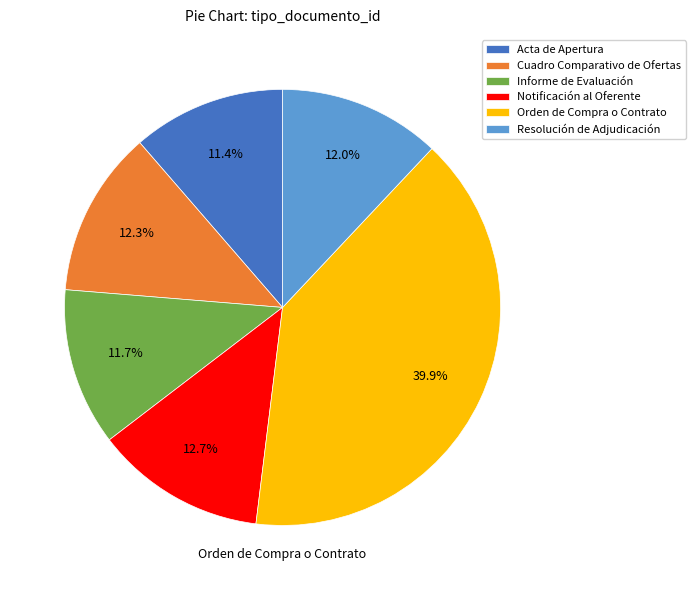

To the nearest percent, what percentage of the pie is Resolución de Adjudicación?

12%